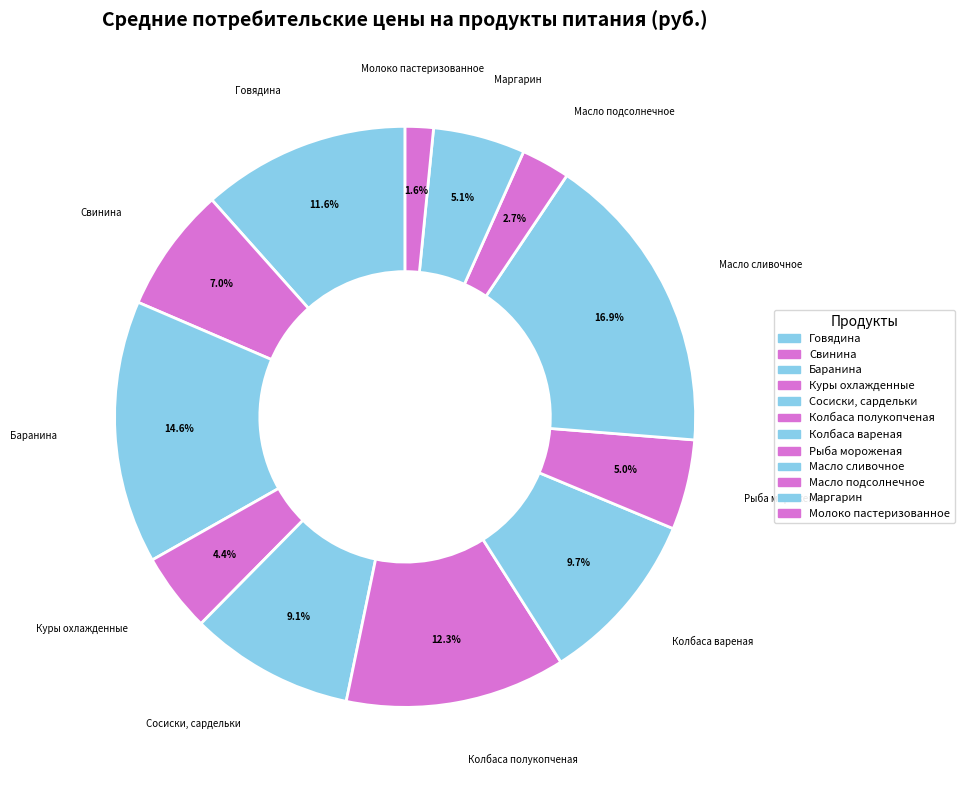

What percentage is the Маргарин slice, to the nearest percent?

5%